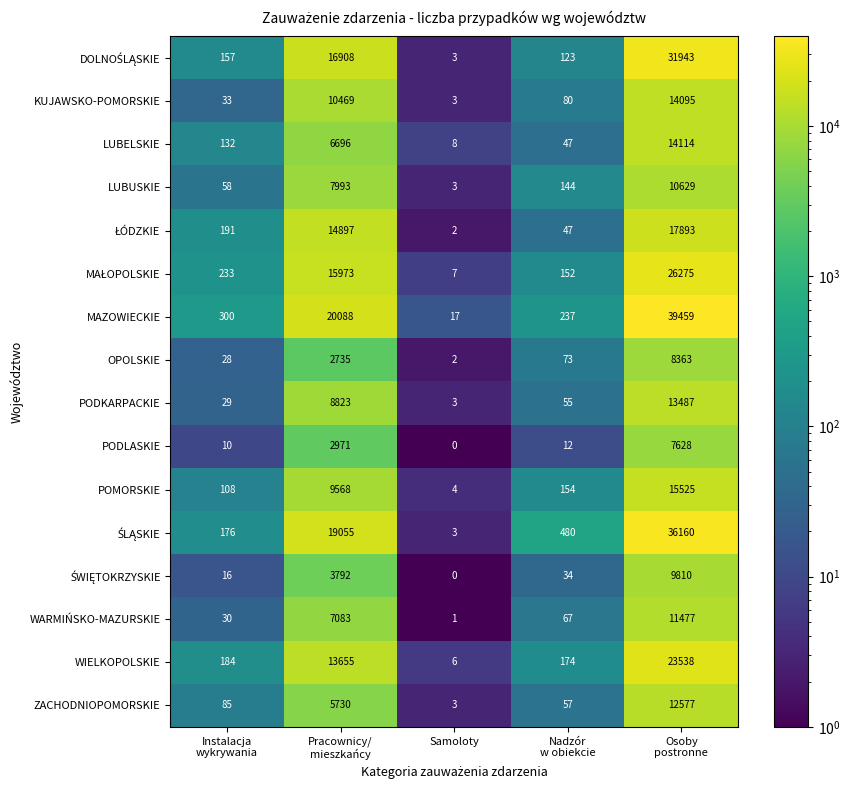

At which category does the chart reach its minimum across all series?

Samoloty